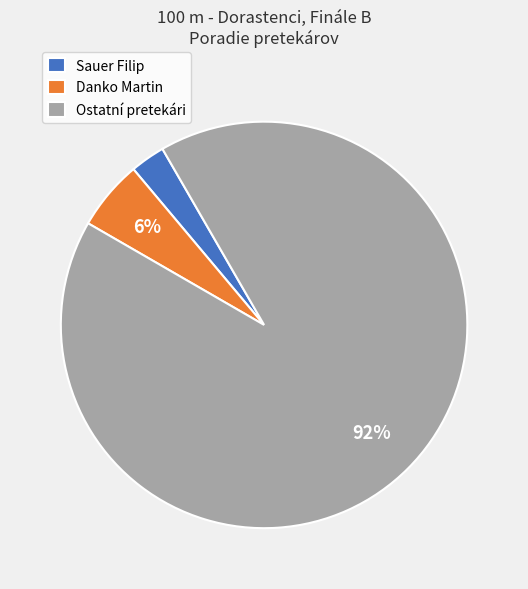

Which has a higher value, Sauer Filip or Ostatní pretekári?

Ostatní pretekári